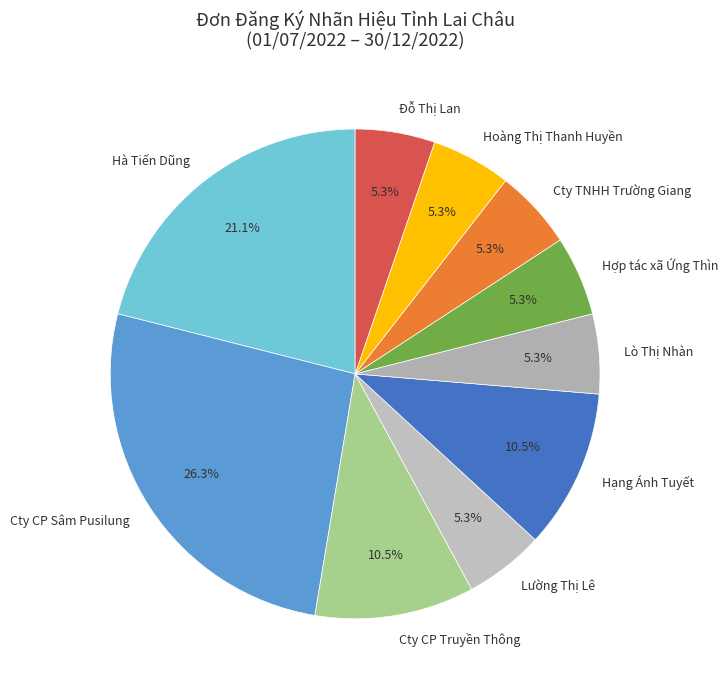

What percentage do Hà Tiến Dũng and Lường Thị Lê together represent?

26.3%